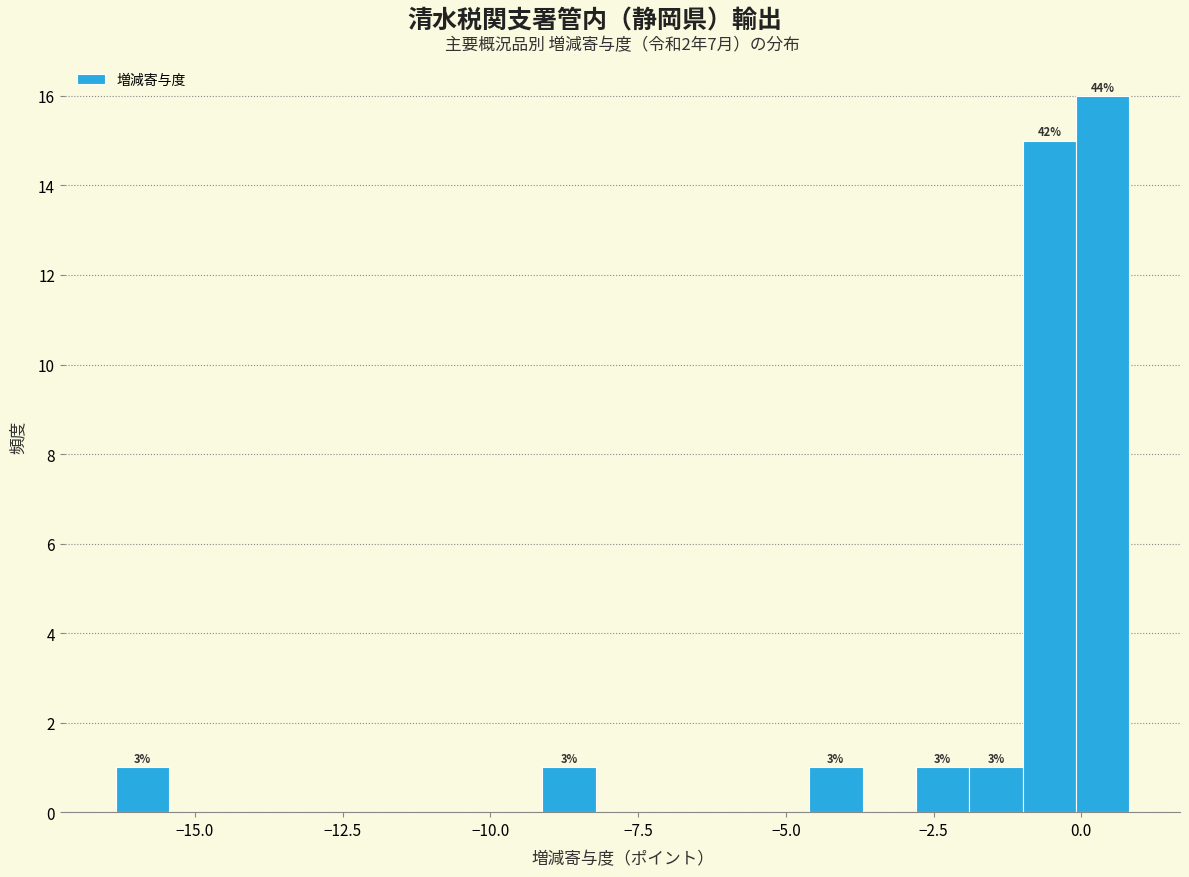

Read against the x-axis, roughly where is the centre of the tallest bar?

0.5